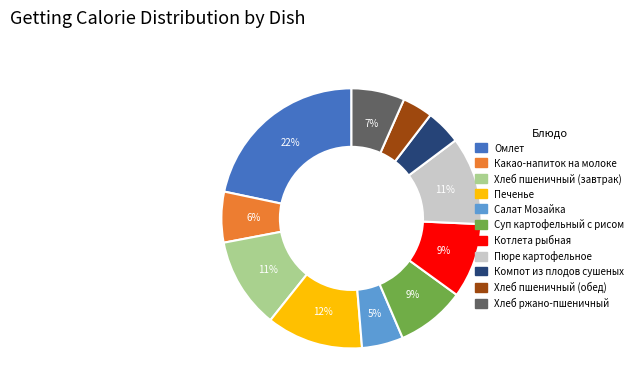

How many segments does this pie chart have?

11